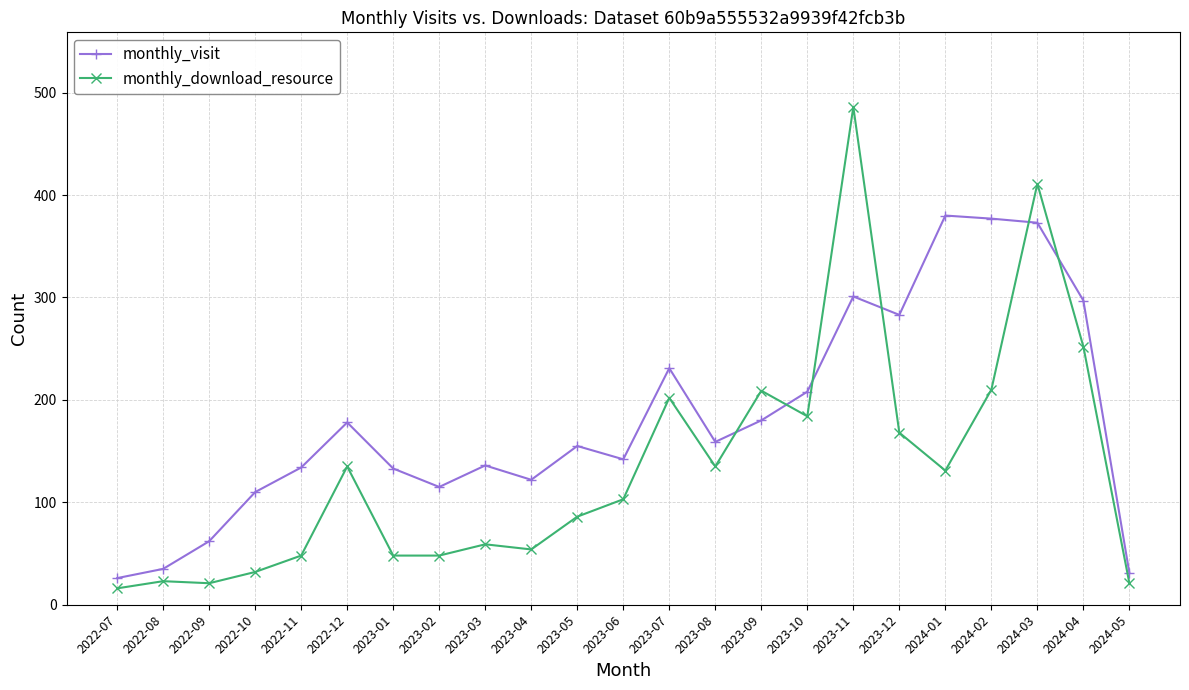

Is this an area chart (filled region under the line)?

No